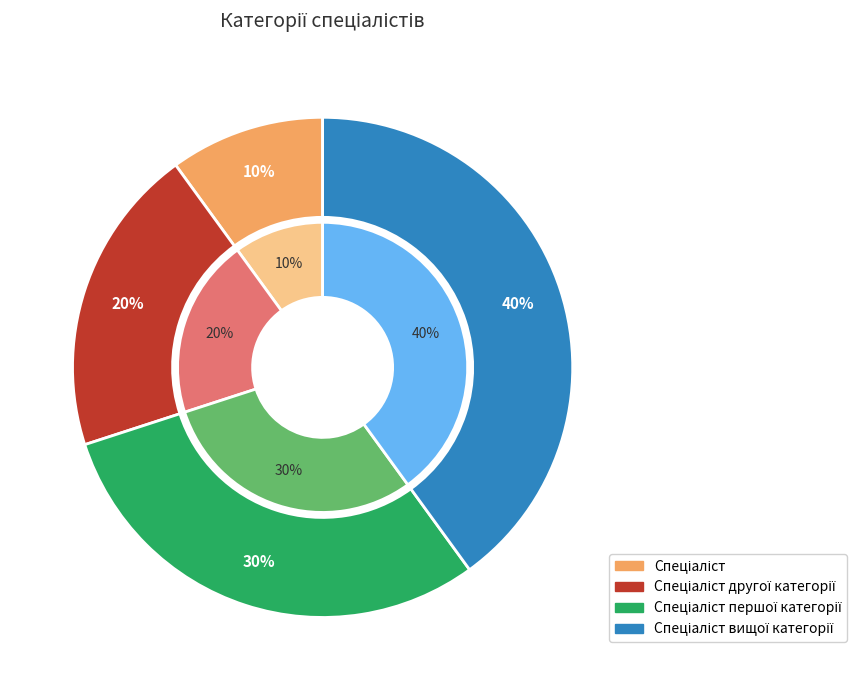

To the nearest percent, what percentage of the pie is Спеціаліст другої категорії?

20%